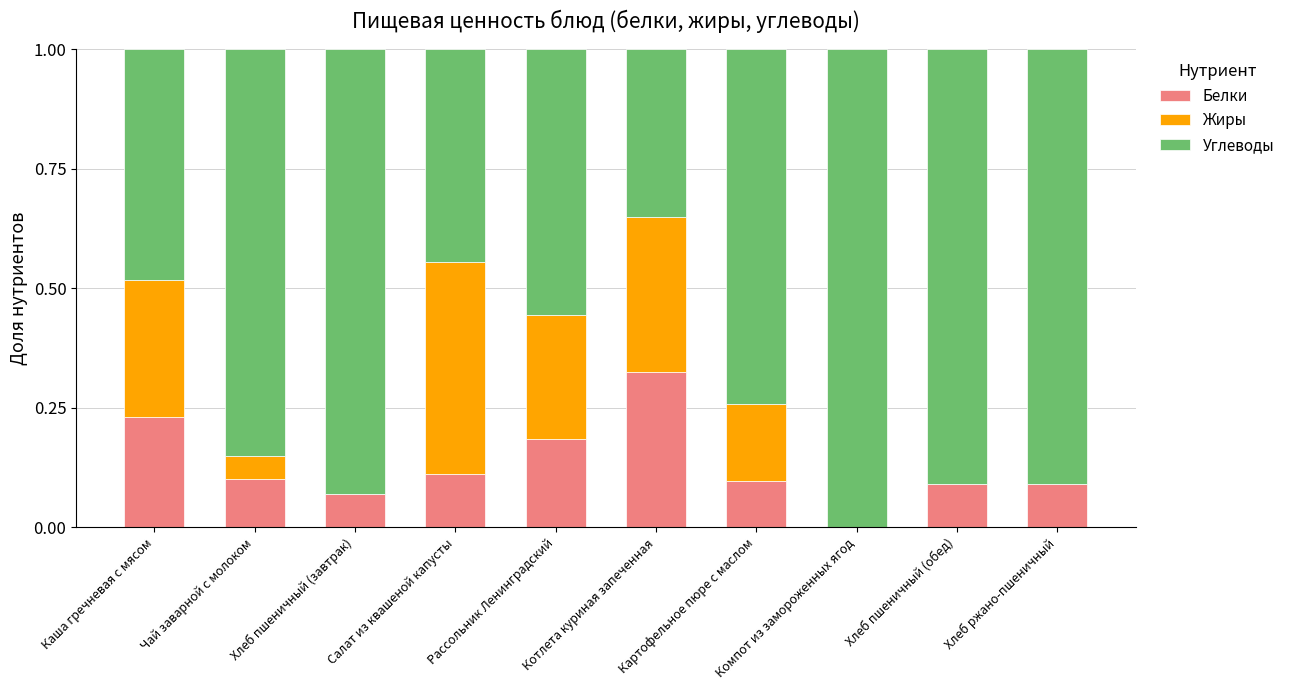

What is the total value across all series at Каша гречневая с мясом?

1.0